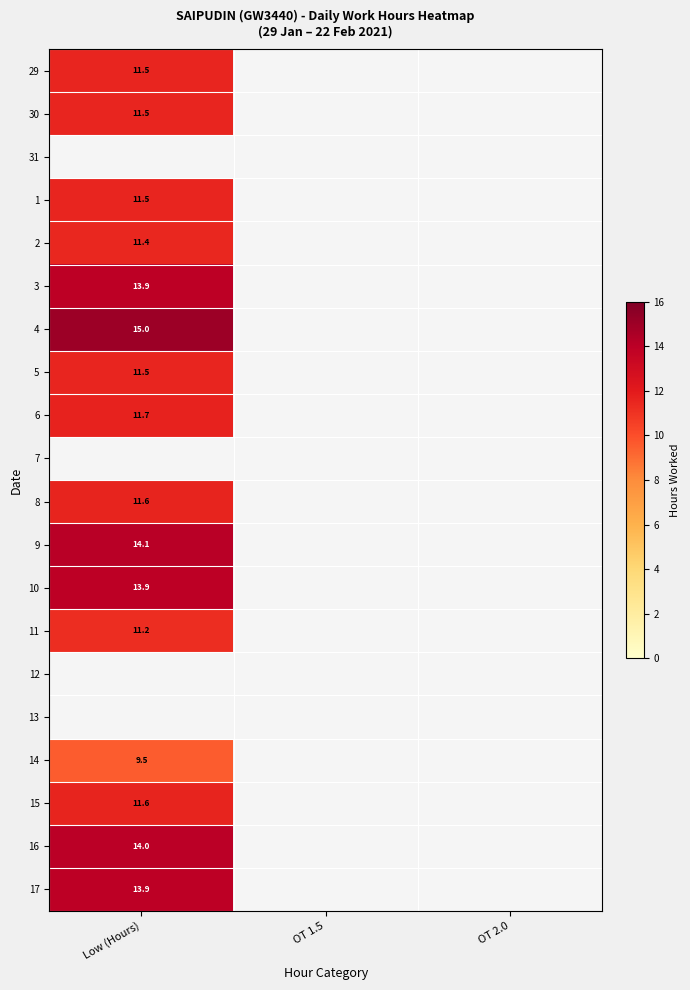

Where is 9 nearest to the value 14?

Low (Hours)